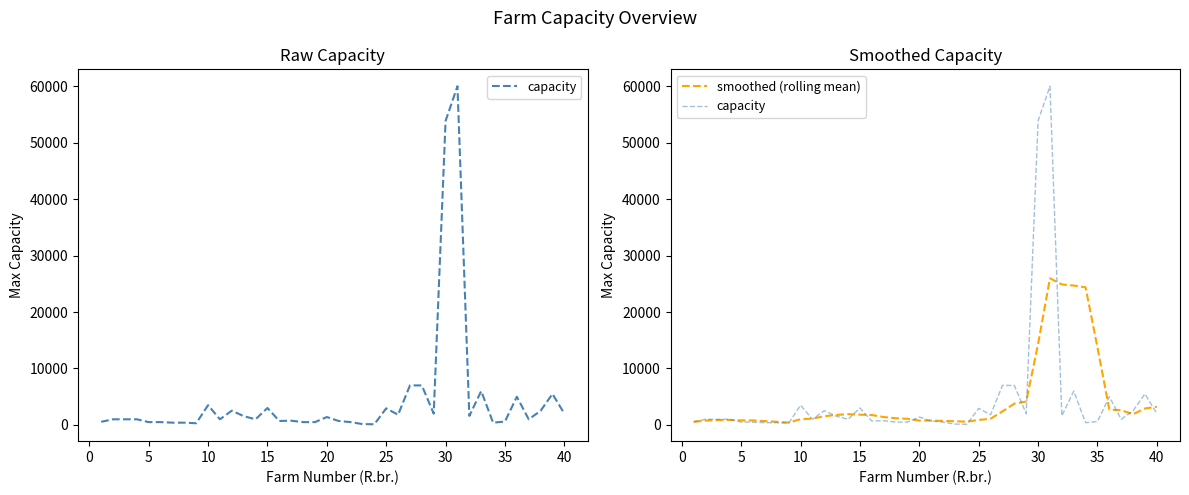

The smoothed (rolling mean) series shows 431.0 at 22. True or false?

False